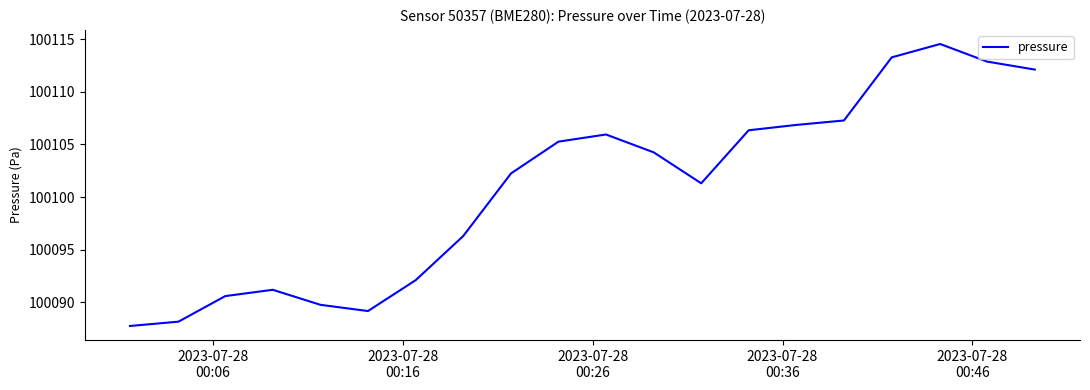

Is this an area chart (filled region under the line)?

No